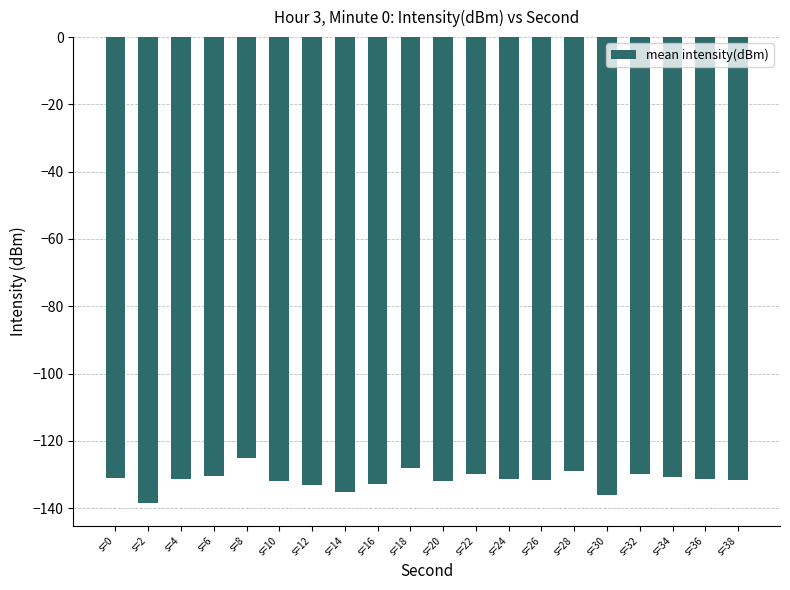

True or false: the data shows -131.3 at s=24.

True